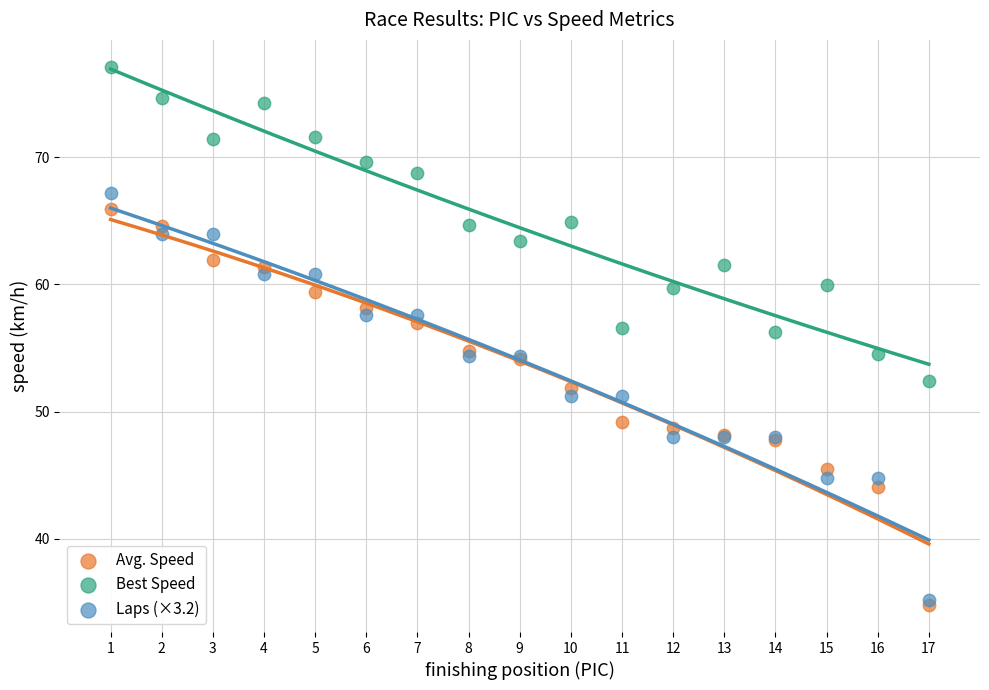

Which series contains the highest Y value?

Best Speed